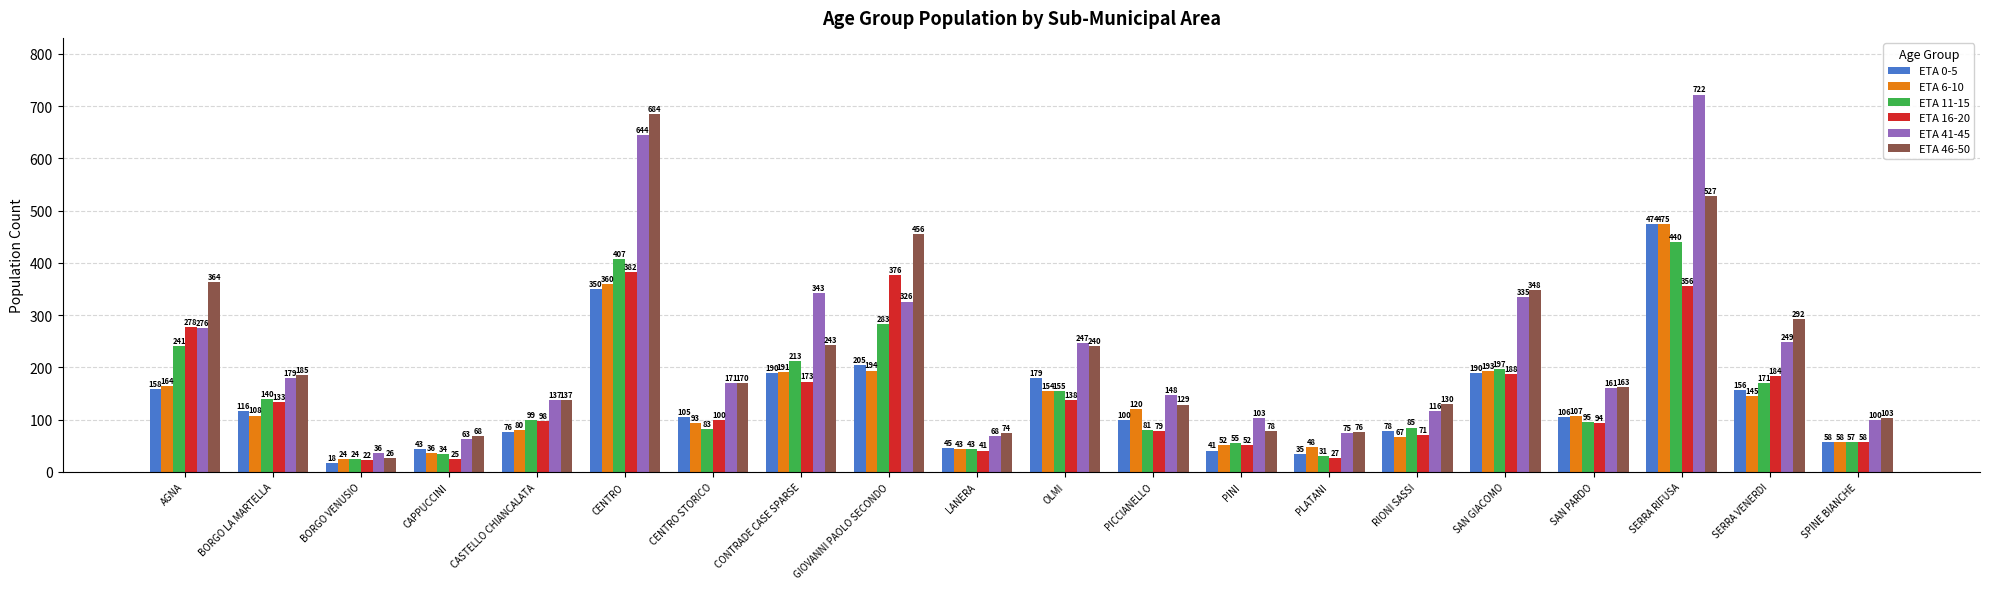

What is the maximum value for ETA 16-20?

382